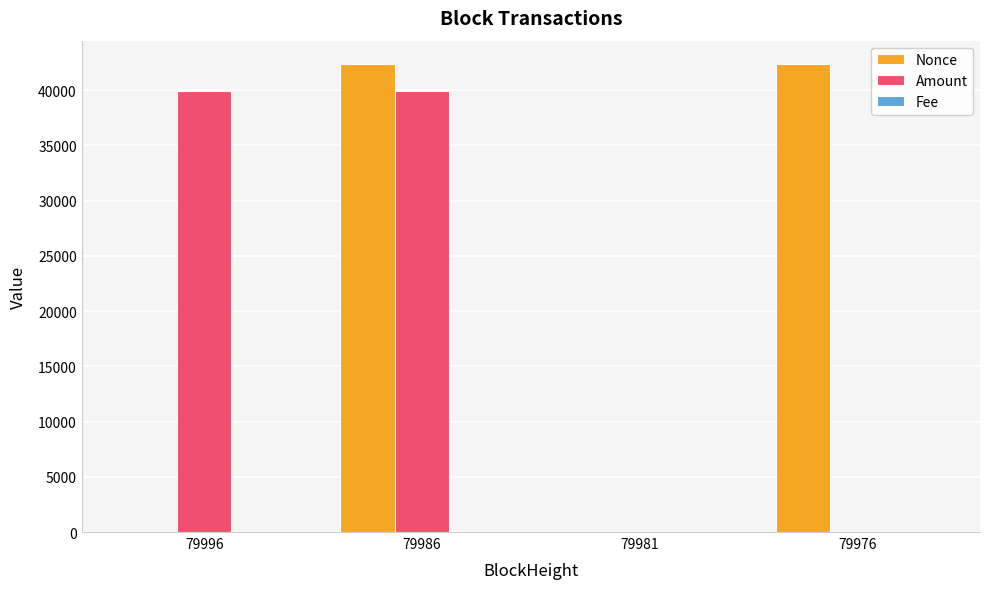

The value of Nonce at 79976 is 20574.7. True or false?

False